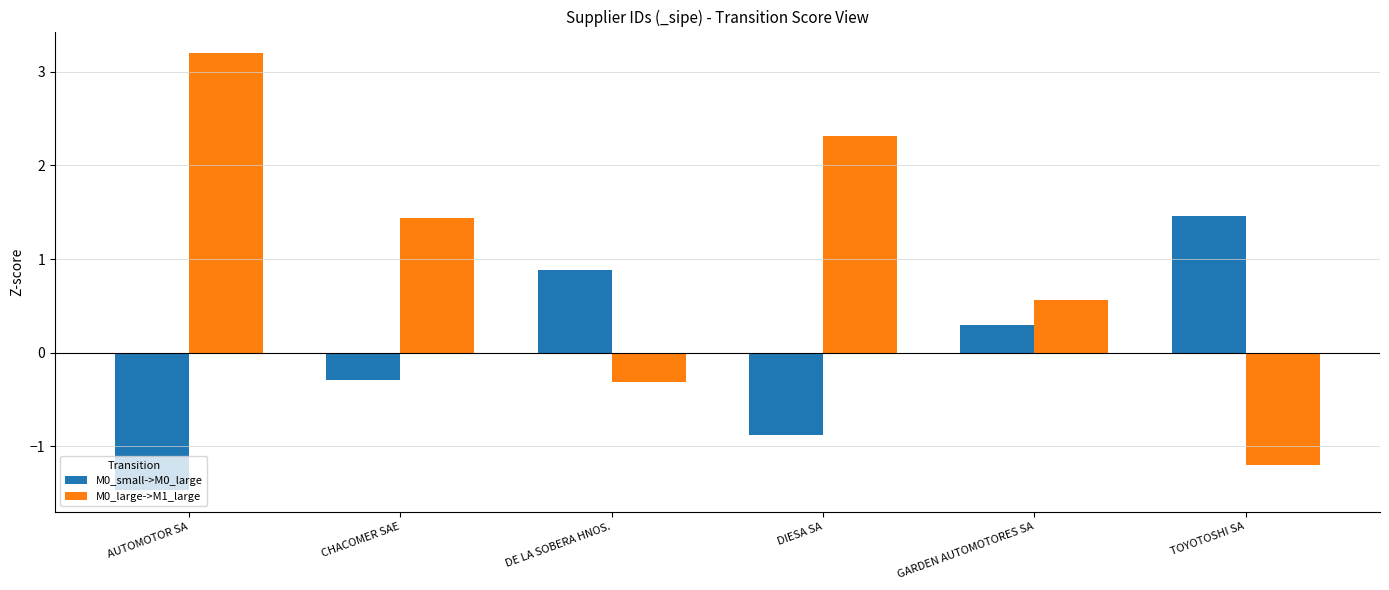

What is the difference between the highest and lowest values at DE LA SOBERA HNOS.?

1.2